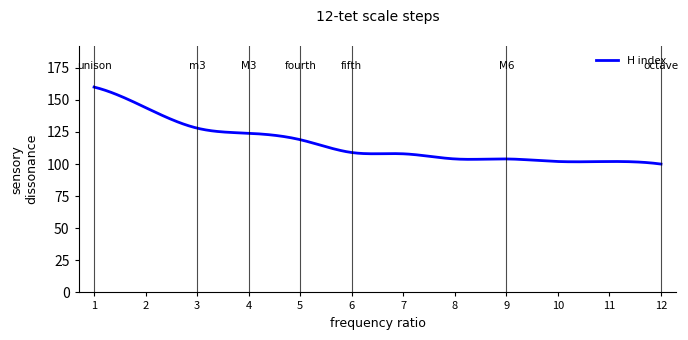

What is the minimum value shown in the chart?

100.0